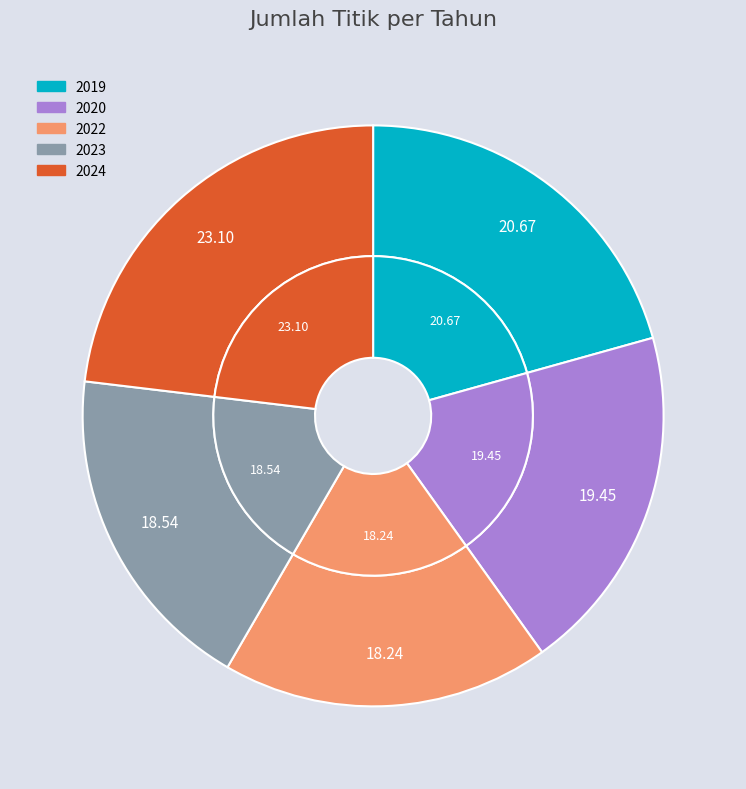

To the nearest percent, what is the combined percentage of 2024 and 2023?

42%